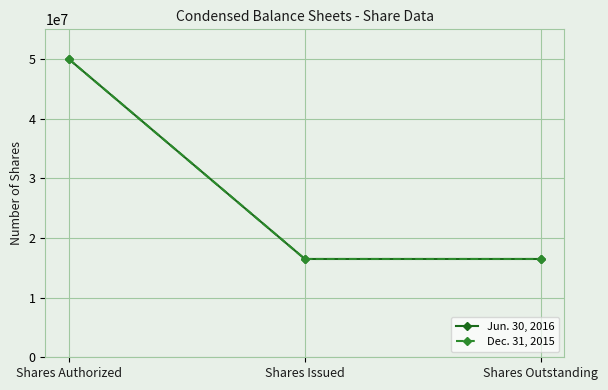

At which label is Jun. 30, 2016 closest to 33242500?

Shares Authorized